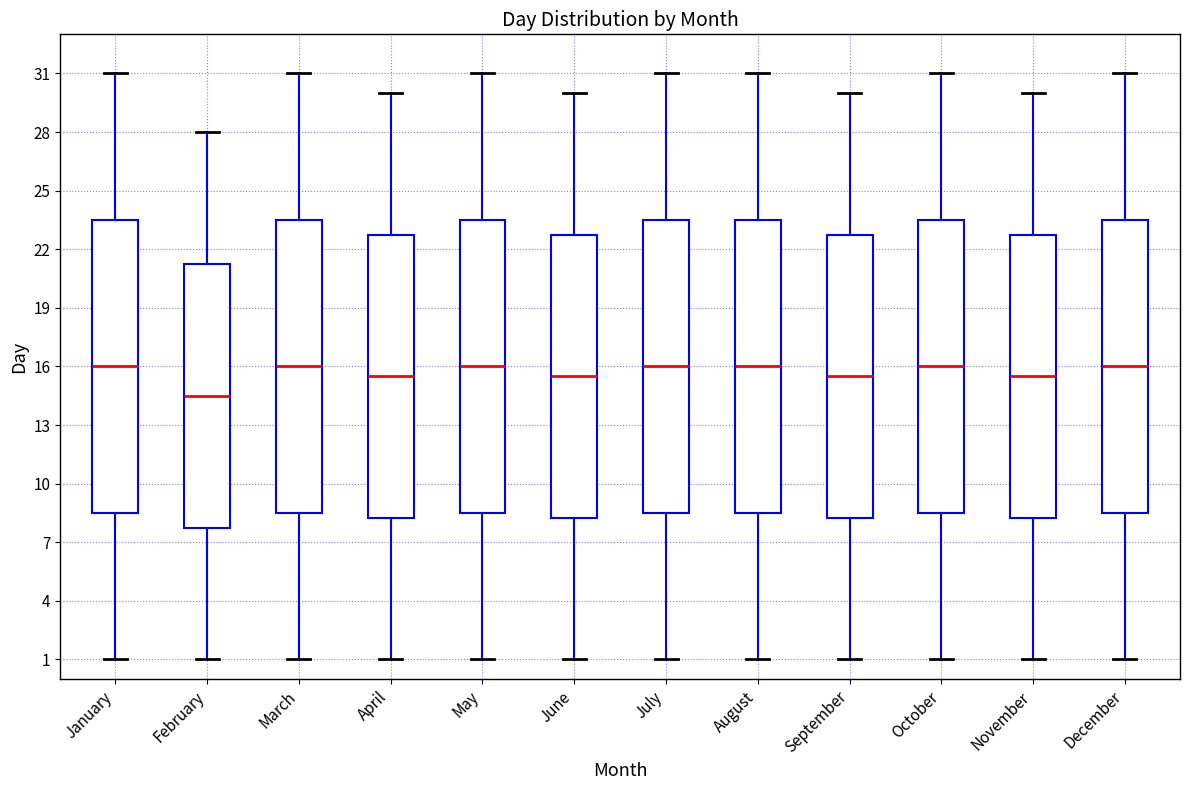

Reading left to right, transcribe this box plot: for each box, give where its median line is, the range the box spans, and where its two whiskers end, as read against the y-axis. The values are not printed on the chart, so give them approximately, as read against the axis.

January: median 16.0, box 8.5 to 23.5, whiskers 1.0 to 31.0
February: median 14.5, box 8.0 to 21.5, whiskers 1.0 to 28.0
March: median 16.0, box 8.5 to 23.5, whiskers 1.0 to 31.0
April: median 15.5, box 8.5 to 23.0, whiskers 1.0 to 30.0
May: median 16.0, box 8.5 to 23.5, whiskers 1.0 to 31.0
June: median 15.5, box 8.5 to 23.0, whiskers 1.0 to 30.0
July: median 16.0, box 8.5 to 23.5, whiskers 1.0 to 31.0
August: median 16.0, box 8.5 to 23.5, whiskers 1.0 to 31.0
September: median 15.5, box 8.5 to 23.0, whiskers 1.0 to 30.0
October: median 16.0, box 8.5 to 23.5, whiskers 1.0 to 31.0
November: median 15.5, box 8.5 to 23.0, whiskers 1.0 to 30.0
December: median 16.0, box 8.5 to 23.5, whiskers 1.0 to 31.0